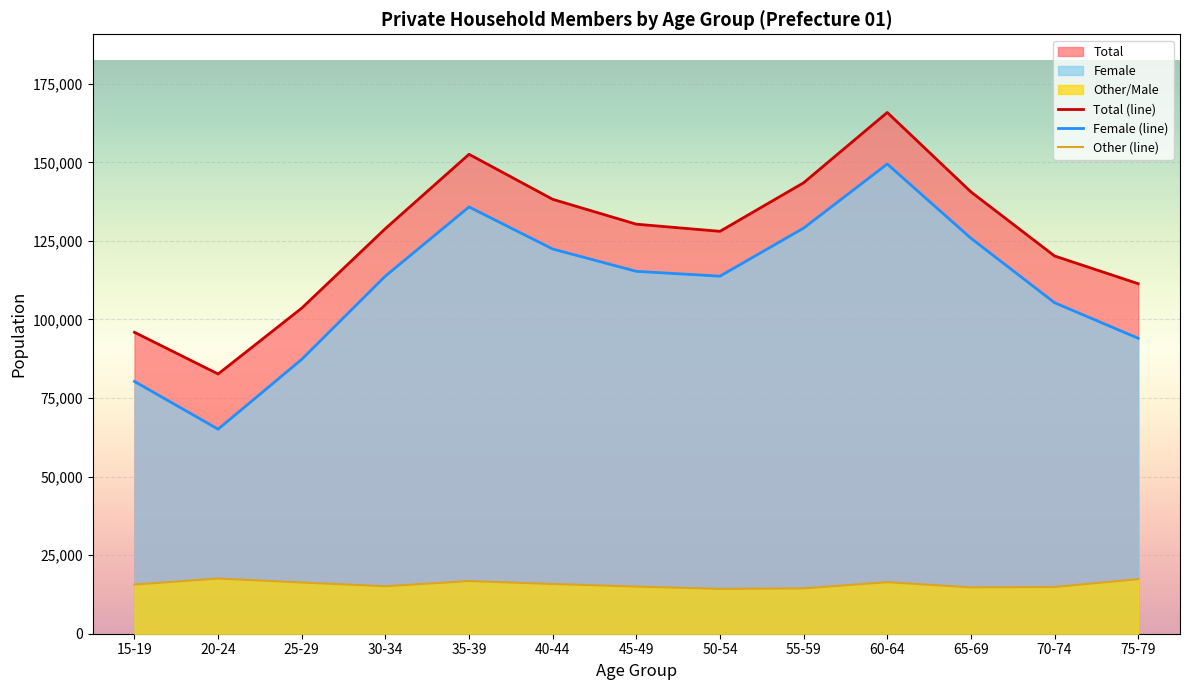

Rank the categories by Total (line) value from lowest to highest.

20-24, 15-19, 25-29, 75-79, 70-74, 50-54, 30-34, 45-49, 40-44, 65-69, 55-59, 35-39, 60-64